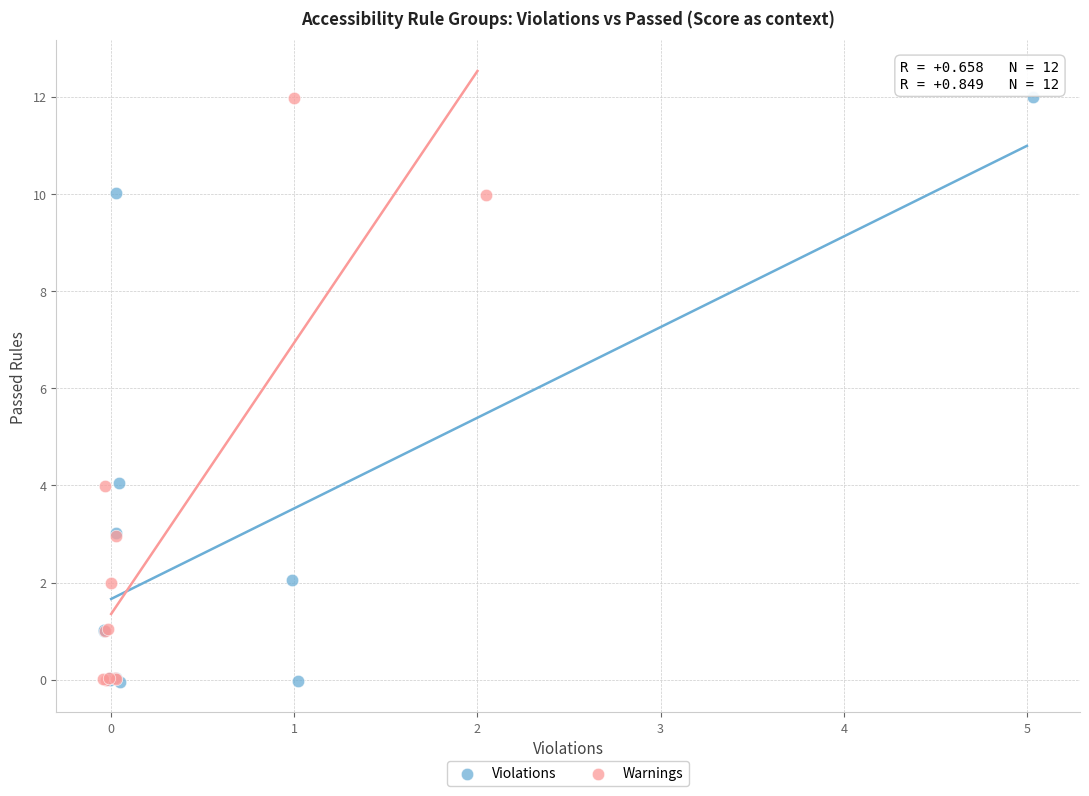

Which series has the largest Y range (max minus min)?

Violations